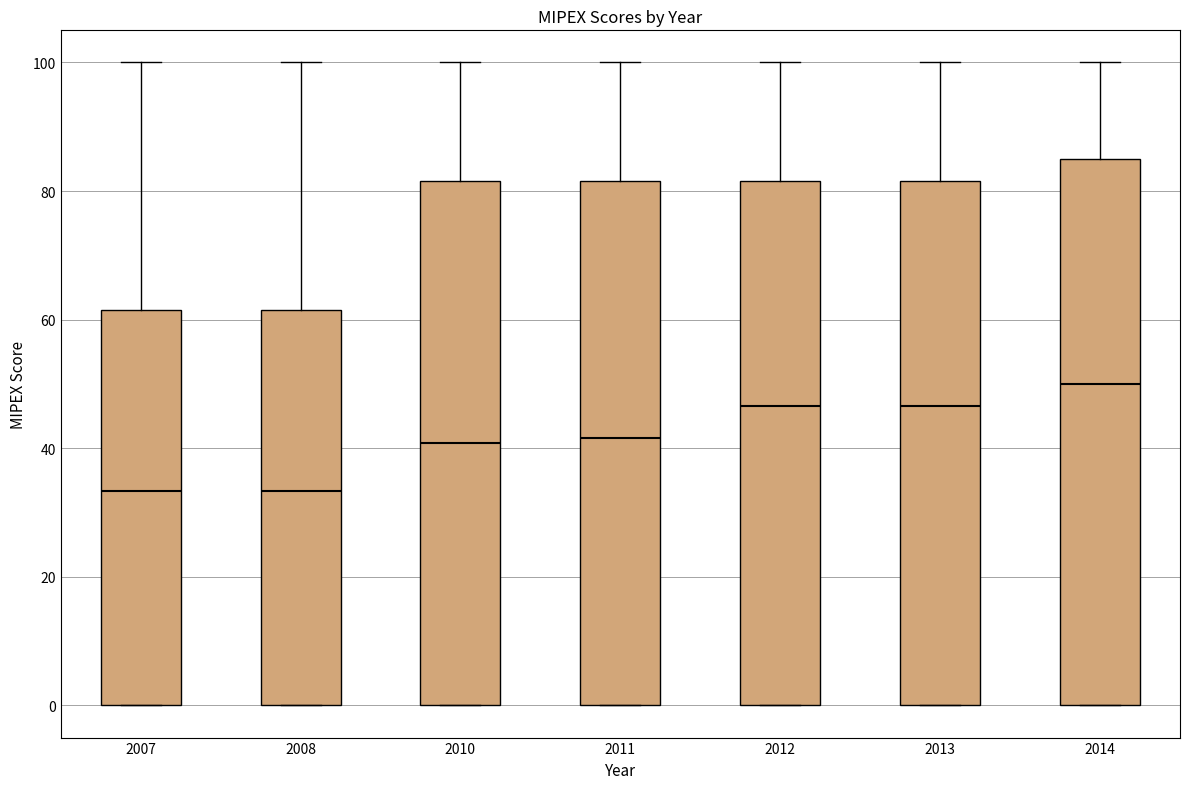

Reading left to right, read every box against the y-axis: the position of its median line, the range the box covers, and the ends of its whiskers. The values are not printed on the chart, so give them approximately, as read against the axis.

2007: median 34, box 0 to 62, whiskers 0 to 100
2008: median 34, box 0 to 62, whiskers 0 to 100
2010: median 40, box 0 to 82, whiskers 0 to 100
2011: median 42, box 0 to 82, whiskers 0 to 100
2012: median 46, box 0 to 82, whiskers 0 to 100
2013: median 46, box 0 to 82, whiskers 0 to 100
2014: median 50, box 0 to 86, whiskers 0 to 100